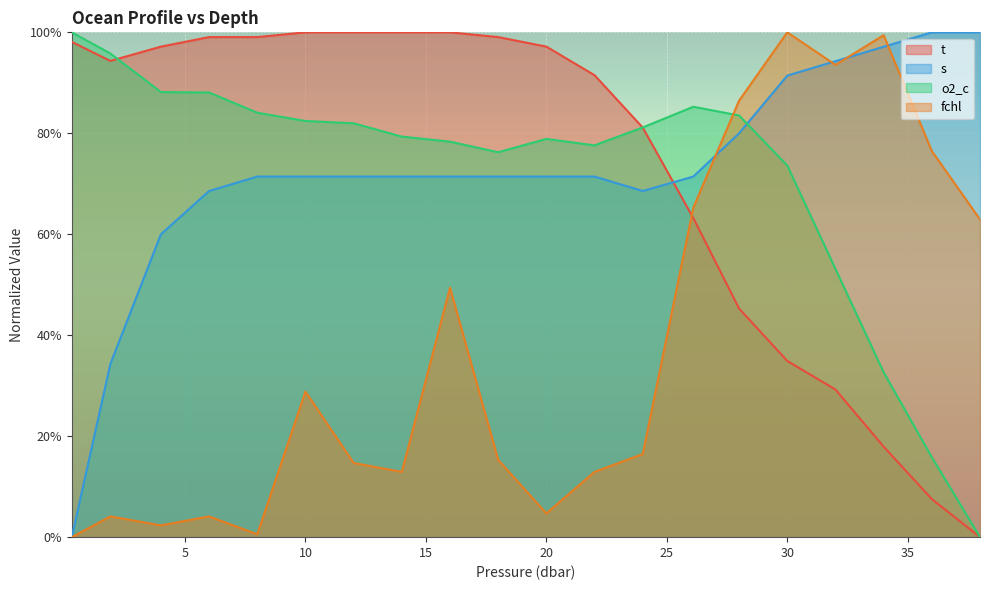

At 1.9, list the series in order from largest to smallest.

o2_c, t, s, fchl